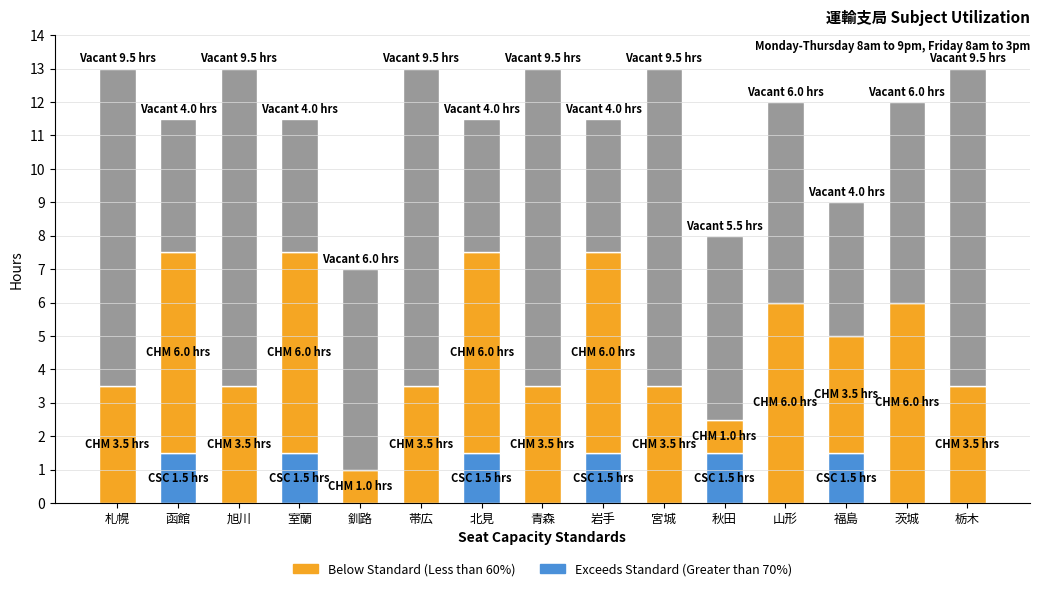

What is the total value across all series at 青森?

13.0